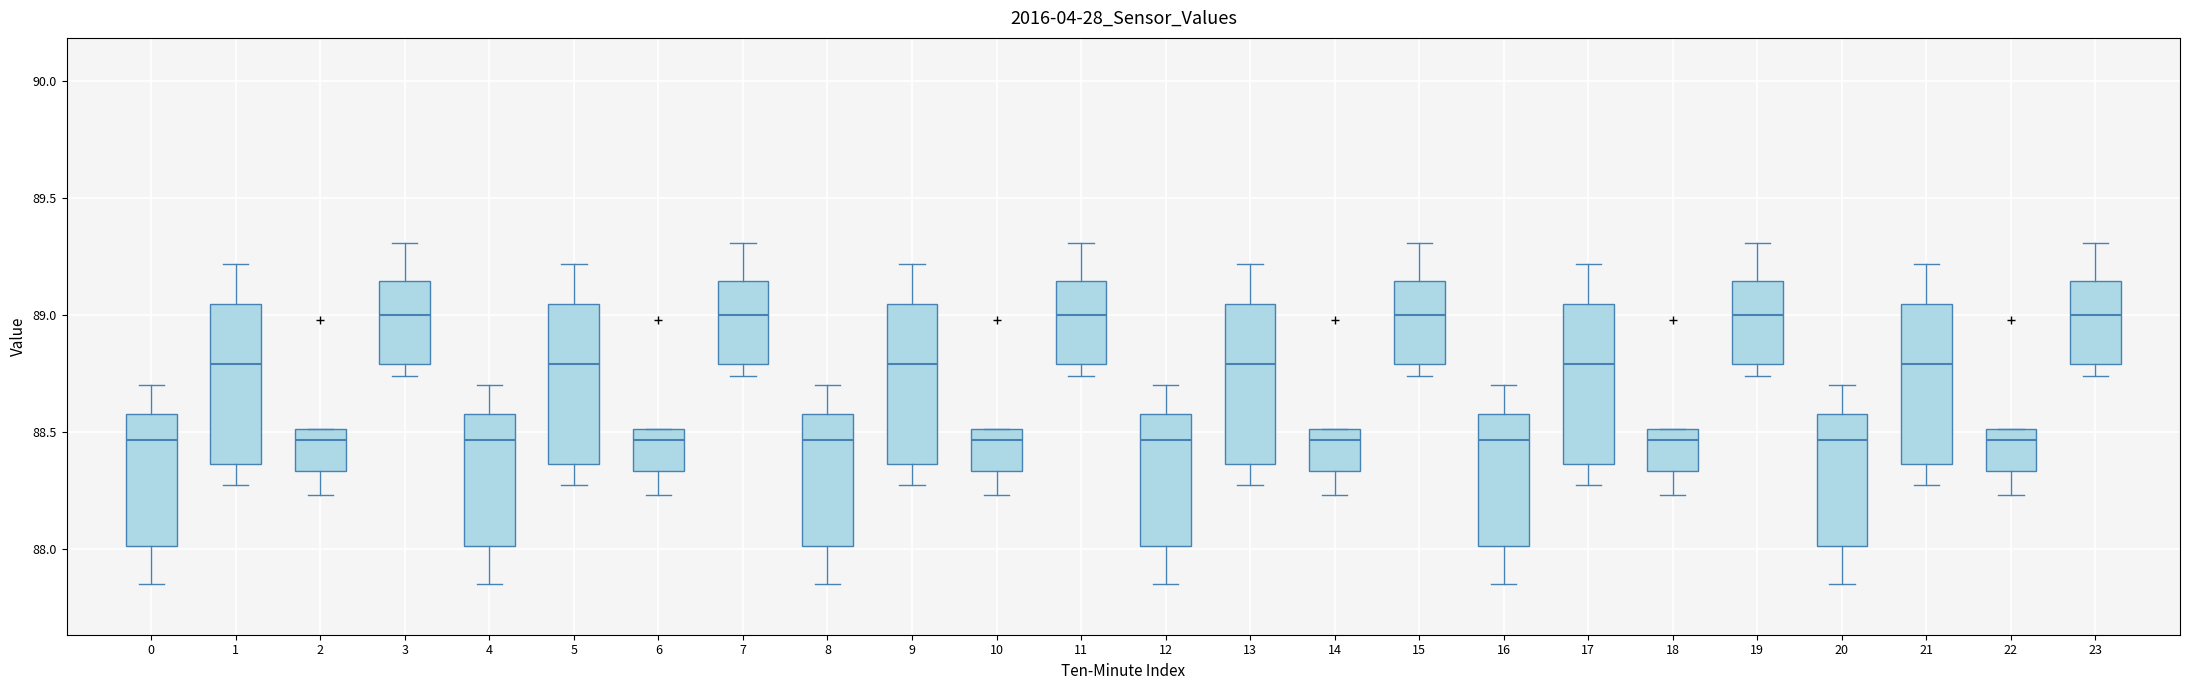

Reading left to right, transcribe this box plot: for each box, give where its median line is, the range the box spans, and where its two whiskers end, as read against the y-axis. The values are not printed on the chart, so give them approximately, as read against the axis.

0: median 88.45, box 88.00 to 88.60, whiskers 87.85 to 88.70
1: median 88.80, box 88.35 to 89.05, whiskers 88.25 to 89.20
2: median 88.45, box 88.35 to 88.50, whiskers 88.25 to 88.50
3: median 89.00, box 88.80 to 89.15, whiskers 88.75 to 89.30
4: median 88.45, box 88.00 to 88.60, whiskers 87.85 to 88.70
5: median 88.80, box 88.35 to 89.05, whiskers 88.25 to 89.20
6: median 88.45, box 88.35 to 88.50, whiskers 88.25 to 88.50
7: median 89.00, box 88.80 to 89.15, whiskers 88.75 to 89.30
8: median 88.45, box 88.00 to 88.60, whiskers 87.85 to 88.70
9: median 88.80, box 88.35 to 89.05, whiskers 88.25 to 89.20
10: median 88.45, box 88.35 to 88.50, whiskers 88.25 to 88.50
11: median 89.00, box 88.80 to 89.15, whiskers 88.75 to 89.30
12: median 88.45, box 88.00 to 88.60, whiskers 87.85 to 88.70
13: median 88.80, box 88.35 to 89.05, whiskers 88.25 to 89.20
14: median 88.45, box 88.35 to 88.50, whiskers 88.25 to 88.50
15: median 89.00, box 88.80 to 89.15, whiskers 88.75 to 89.30
16: median 88.45, box 88.00 to 88.60, whiskers 87.85 to 88.70
17: median 88.80, box 88.35 to 89.05, whiskers 88.25 to 89.20
18: median 88.45, box 88.35 to 88.50, whiskers 88.25 to 88.50
19: median 89.00, box 88.80 to 89.15, whiskers 88.75 to 89.30
20: median 88.45, box 88.00 to 88.60, whiskers 87.85 to 88.70
21: median 88.80, box 88.35 to 89.05, whiskers 88.25 to 89.20
22: median 88.45, box 88.35 to 88.50, whiskers 88.25 to 88.50
23: median 89.00, box 88.80 to 89.15, whiskers 88.75 to 89.30